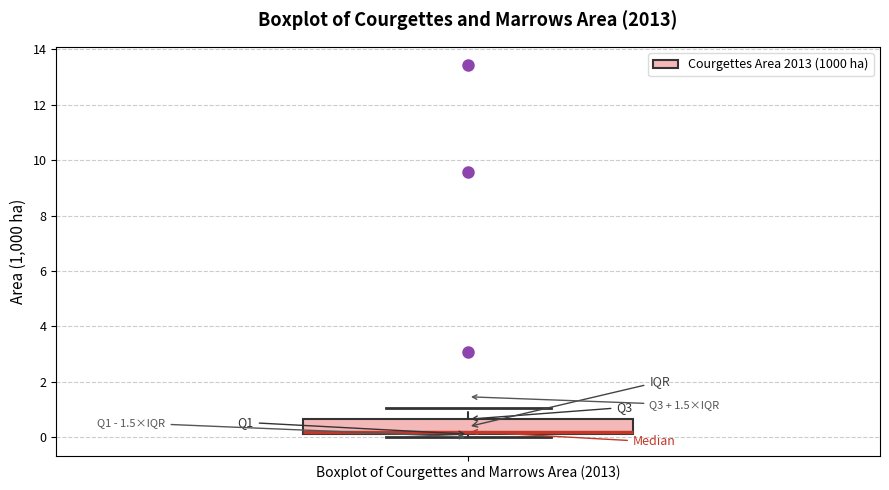

Where does the upper whisker of the box for Boxplot of Courgettes and Marrows Area (2013) end on the y-axis? The values are not printed on the chart, so give them approximately, as read against the axis.

1.0